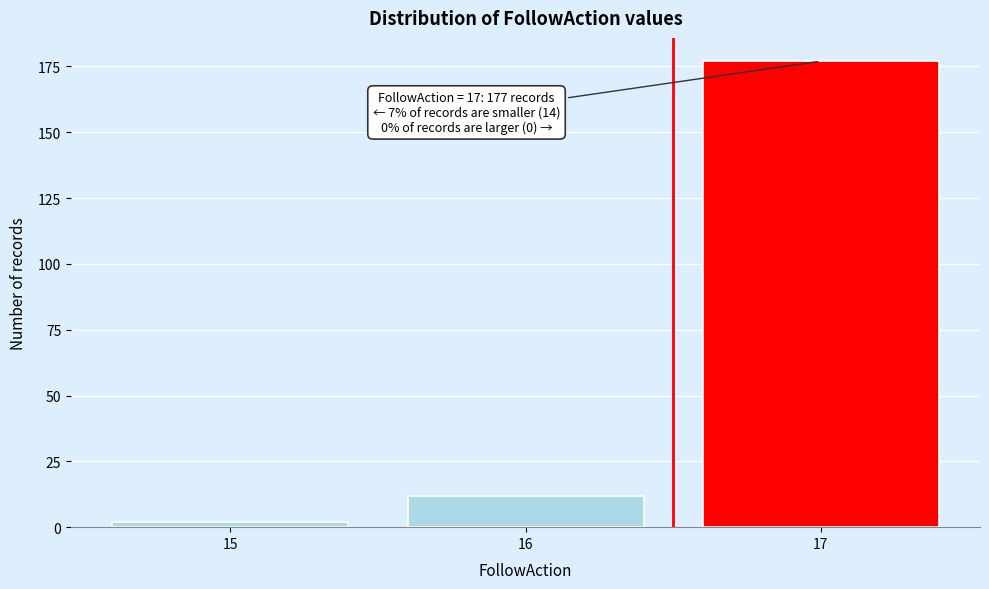

Reading left to right, what are all the values shown in this chart?

15=2	16=12	17=177